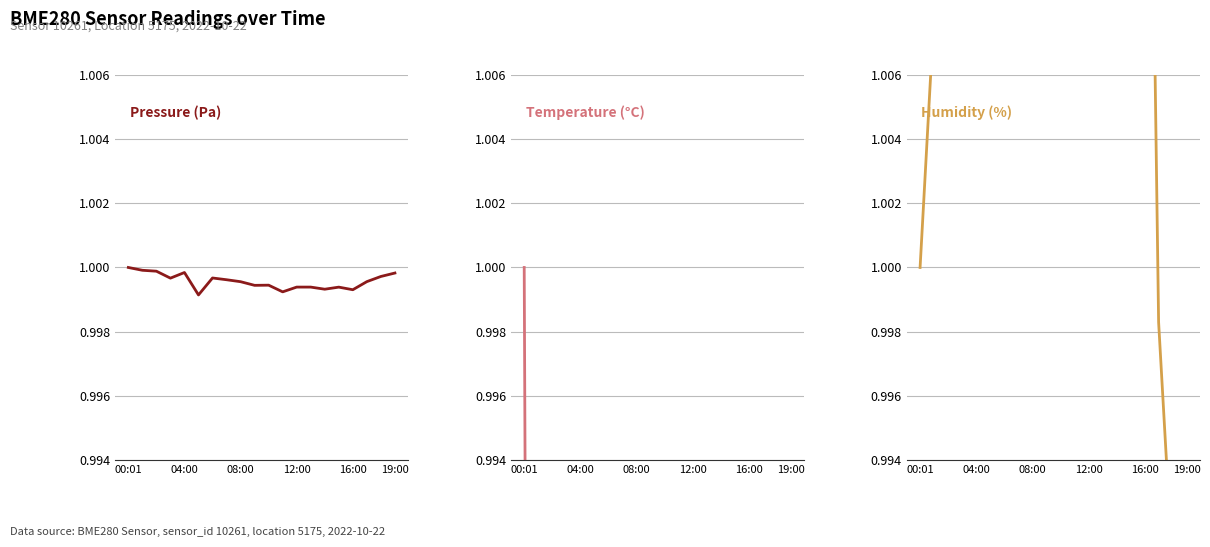

What is the label of the 15th point from the left?

14